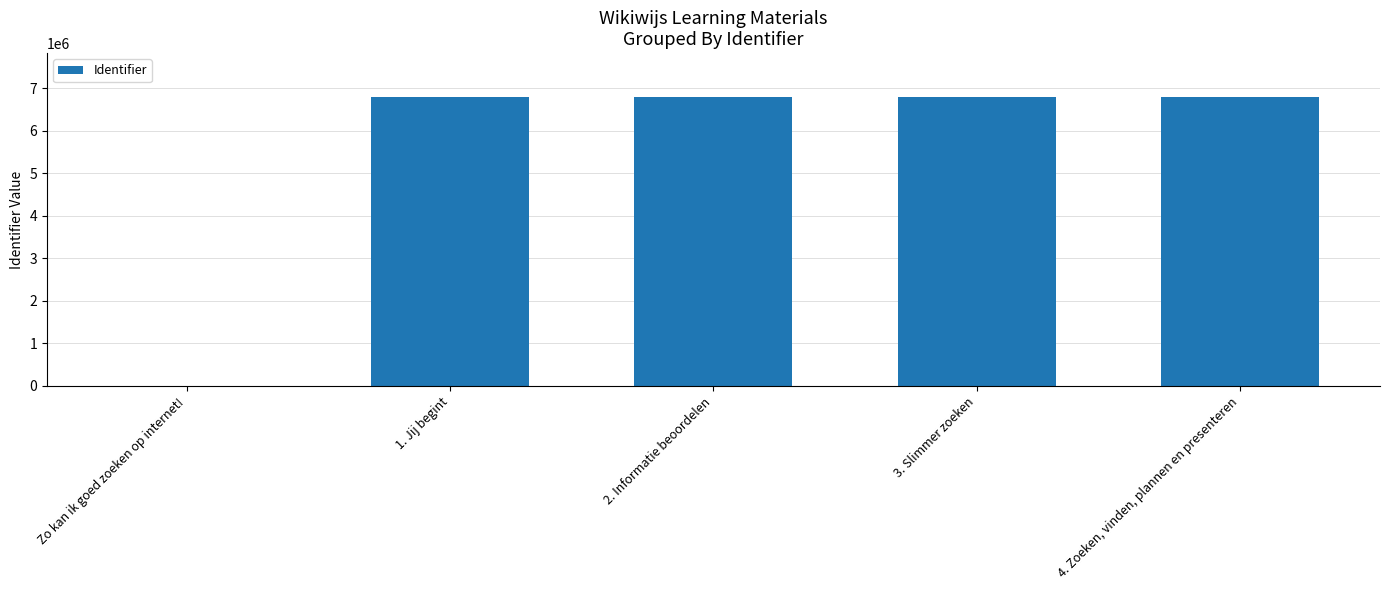

The value at Zo kan ik goed zoeken op internet! is 0. True or false?

True